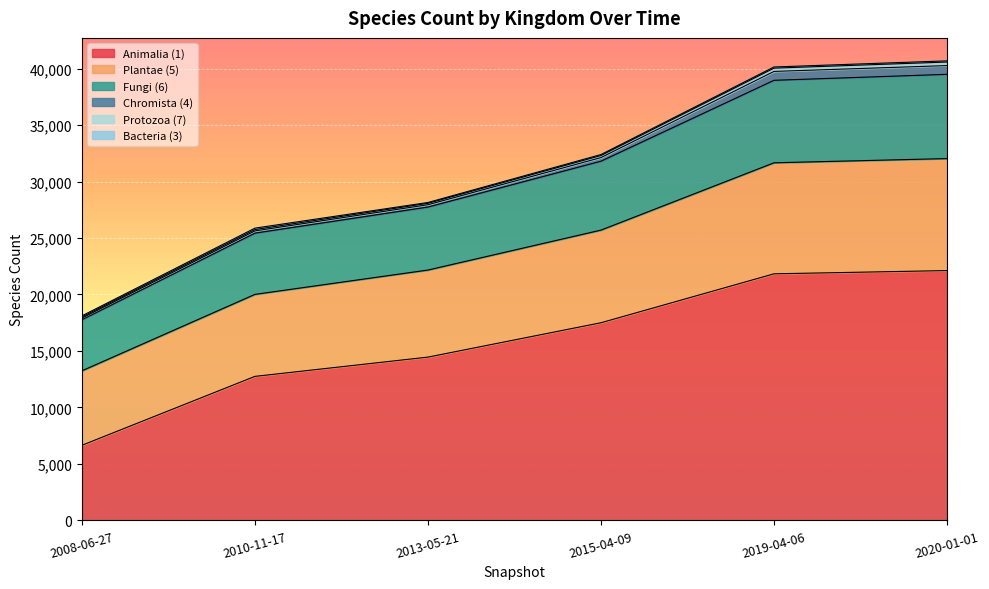

The value of Animalia (1) at 2019-04-06 is 10082. True or false?

False